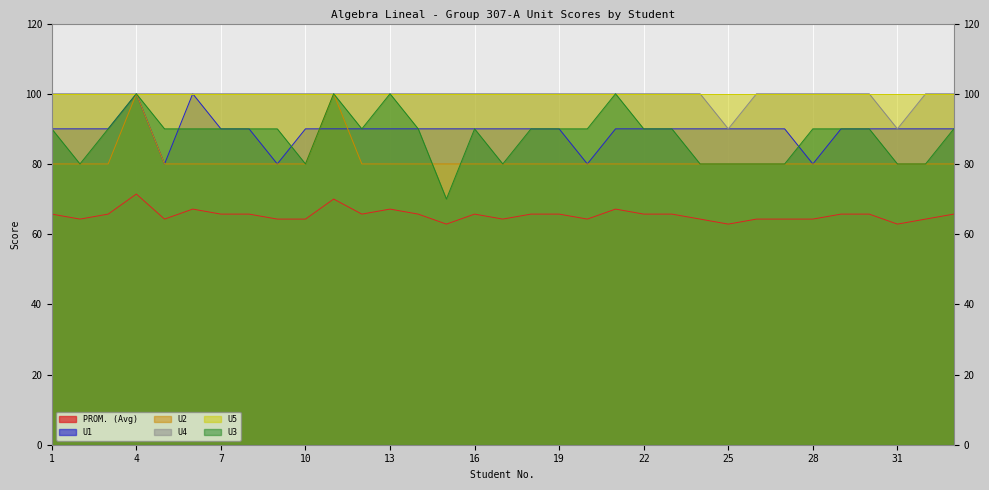

True or false: PROM. (Avg) and U1 intersect in this chart.

False